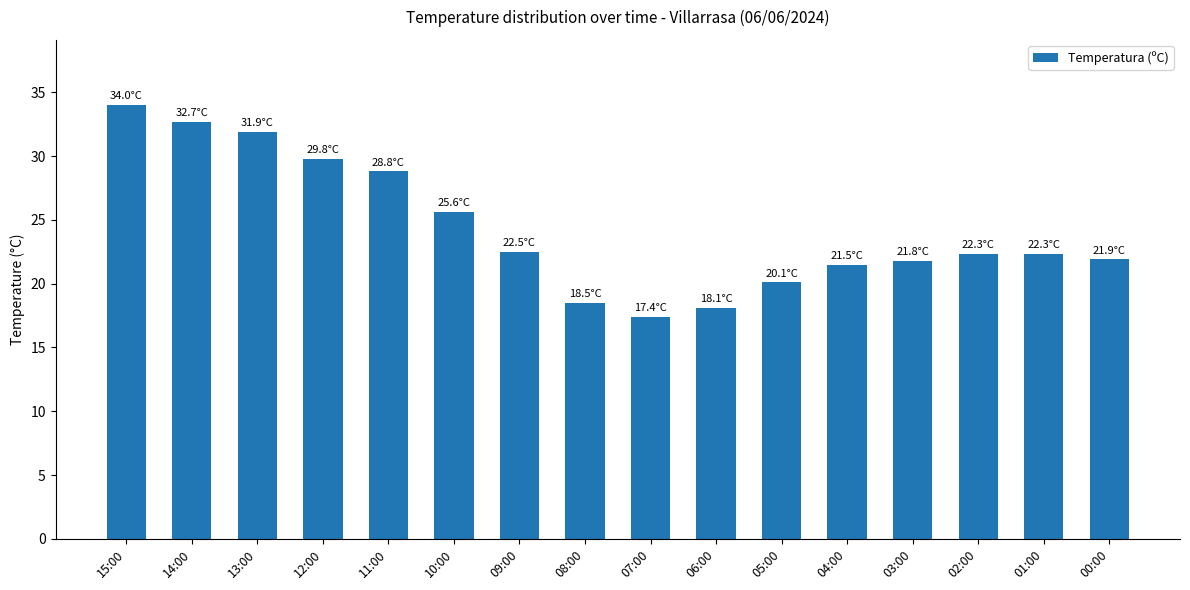

Count the number of data series in this chart.

1